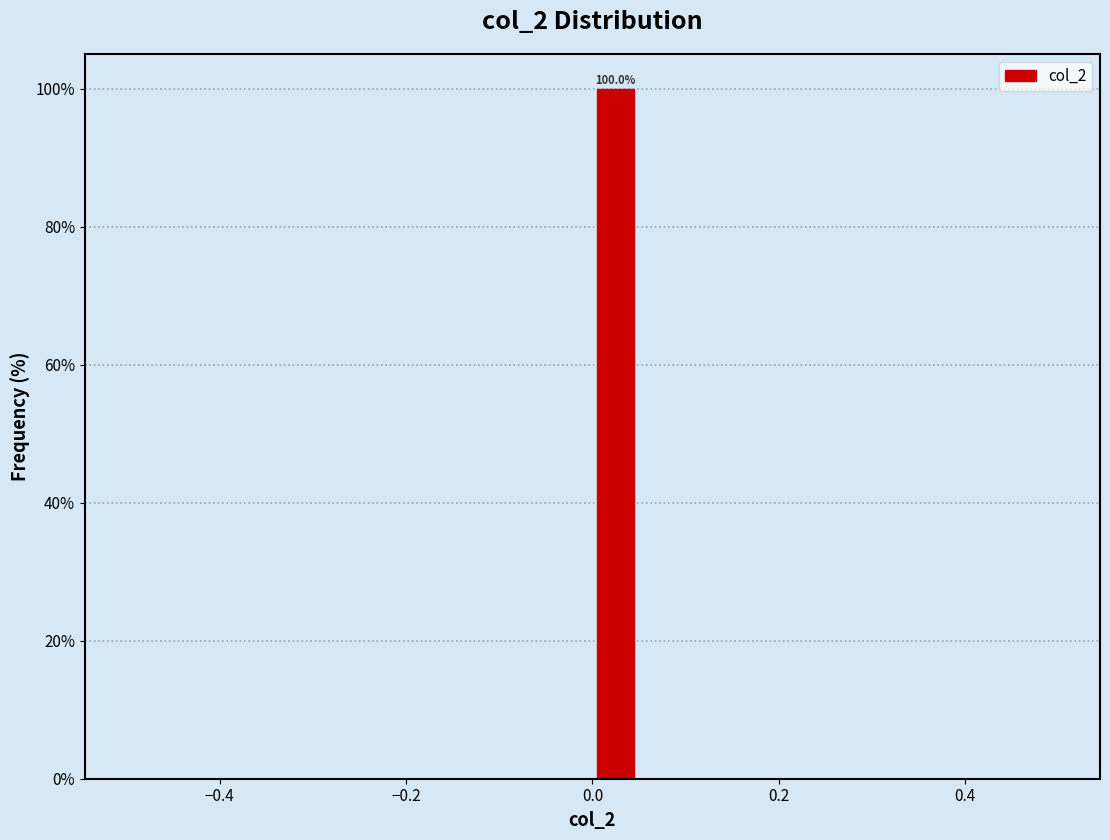

Around what value on the x-axis is the tallest bar? Give the approximate position of its centre, as read against the axis.

0.02